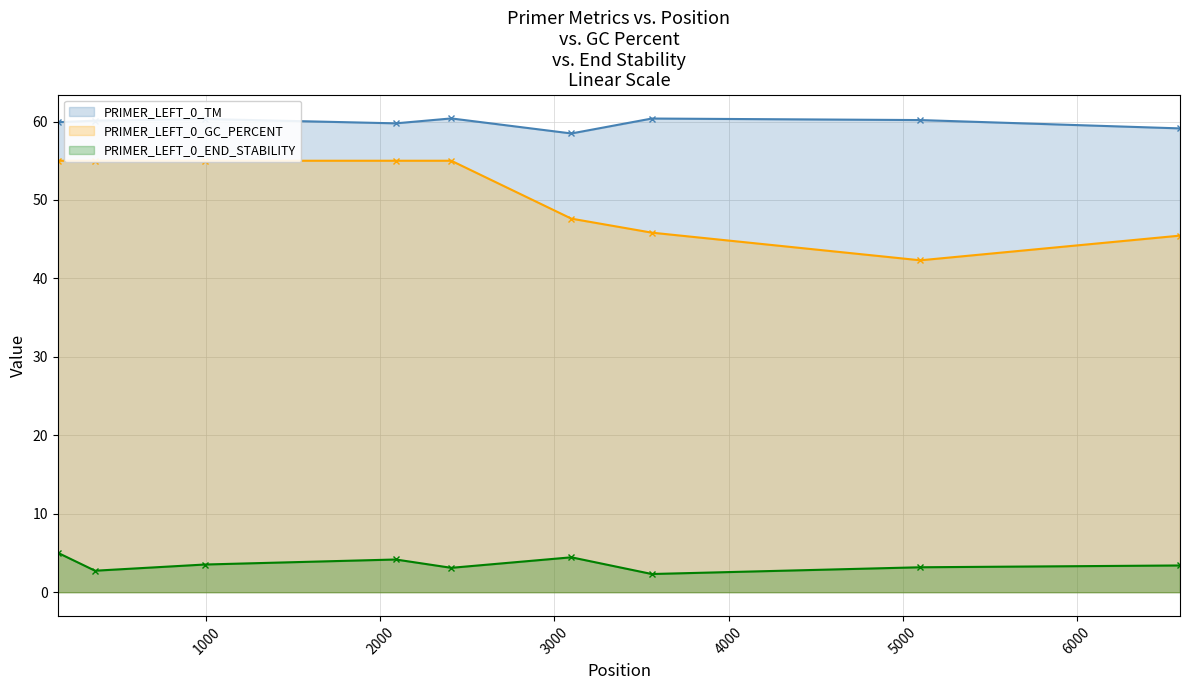

What is the value of the PRIMER_LEFT_0_TM point at the 5th from the left?

60.4